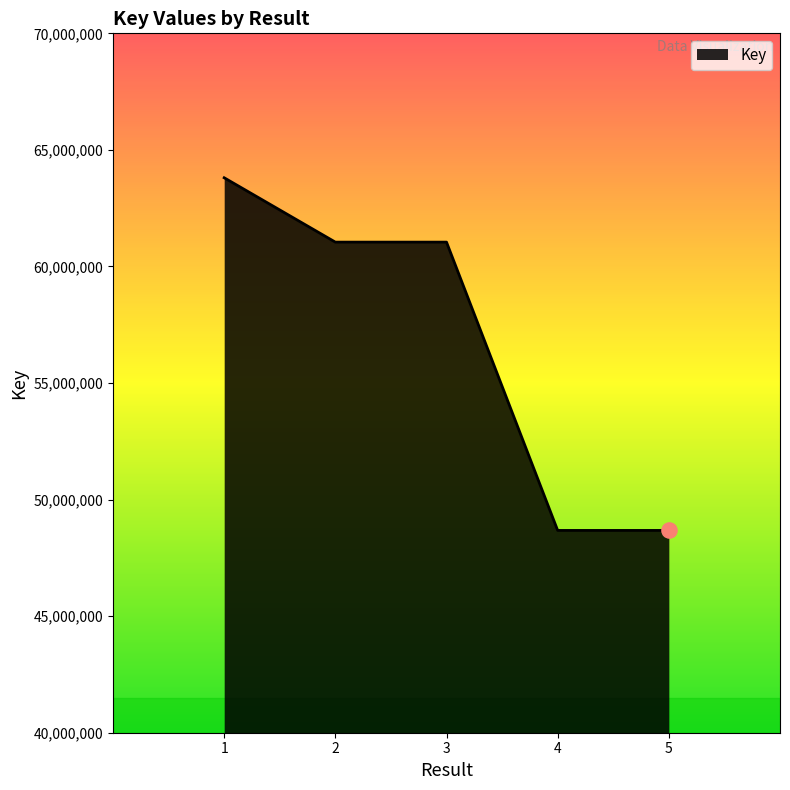

Which has a higher value, 5 or 3?

3